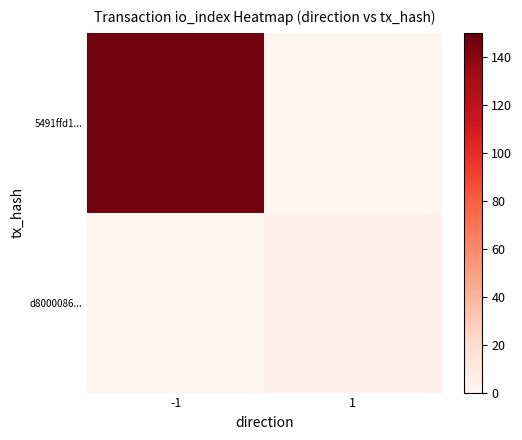

Reading right to left, list all the values displayed in this chart.

5491ffd1...: 1=0	-1=146
d8000086...: 1=3	-1=0